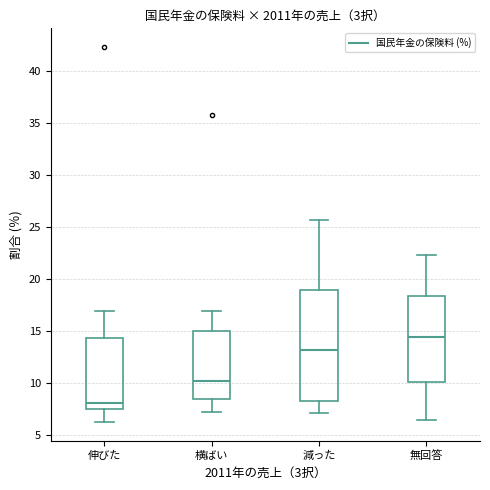

Reading left to right, transcribe this box plot: for each box, give where its median line is, the range the box spans, and where its two whiskers end, as read against the y-axis. The values are not printed on the chart, so give them approximately, as read against the axis.

伸びた: median 8.0, box 7.5 to 14.5, whiskers 6.0 to 17.0
横ばい: median 10.0, box 8.5 to 15.0, whiskers 7.0 to 17.0
減った: median 13.0, box 8.0 to 19.0, whiskers 7.0 to 25.5
無回答: median 14.5, box 10.0 to 18.5, whiskers 6.5 to 22.5